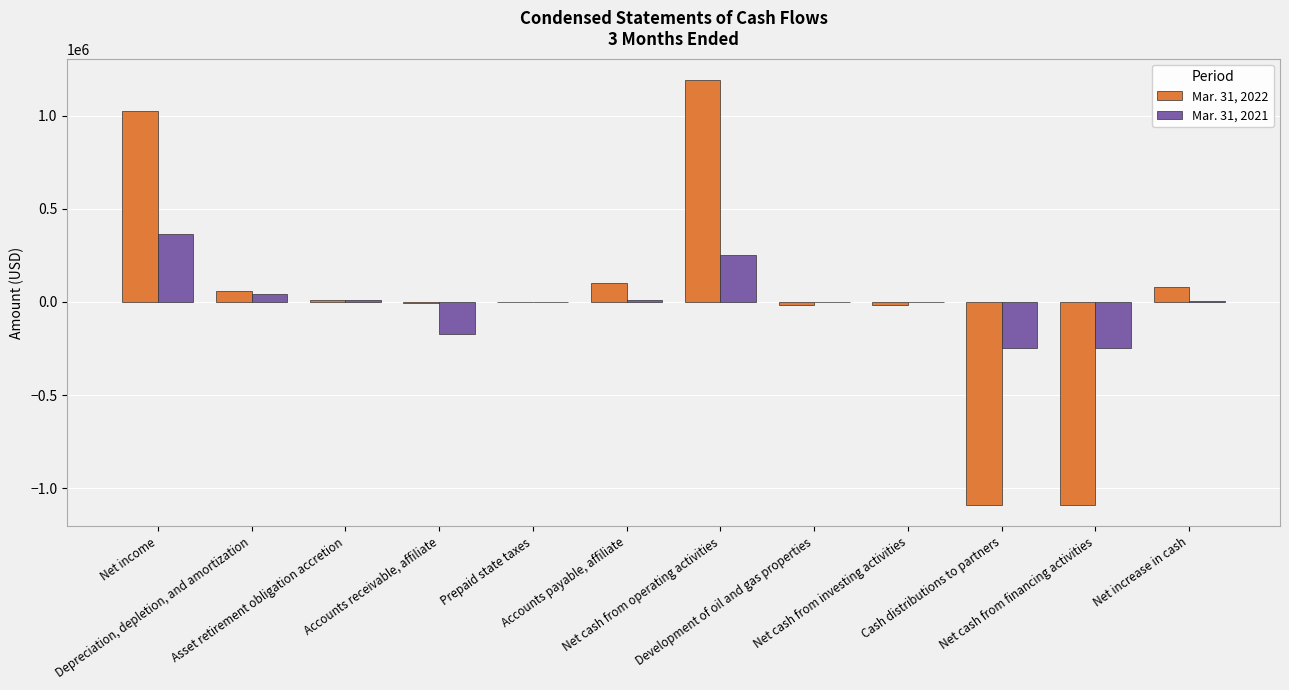

What is the maximum value shown in the chart?

1192014